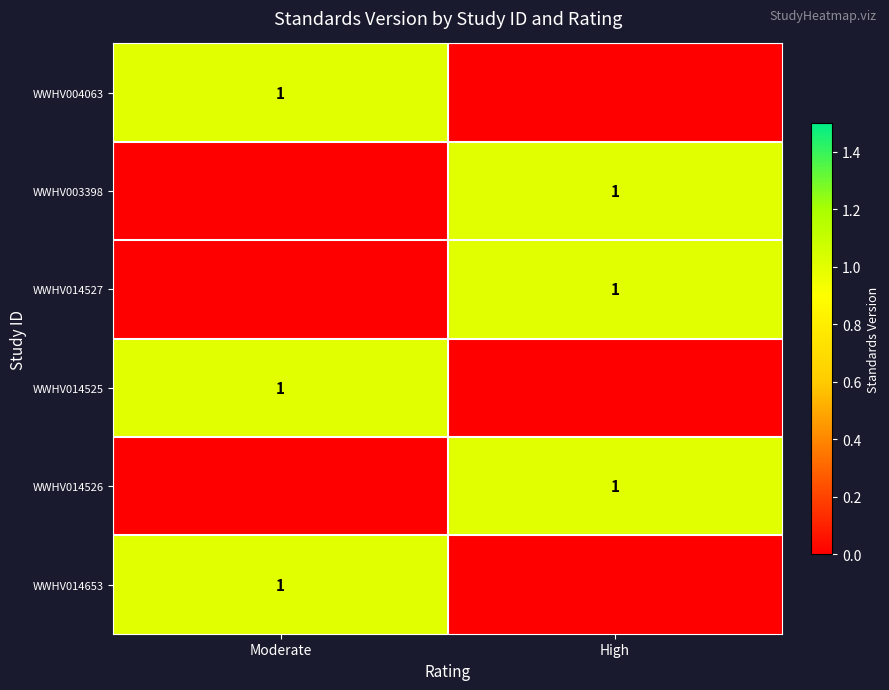

Is it true that WWHV004063 equals 1 at Moderate?

True